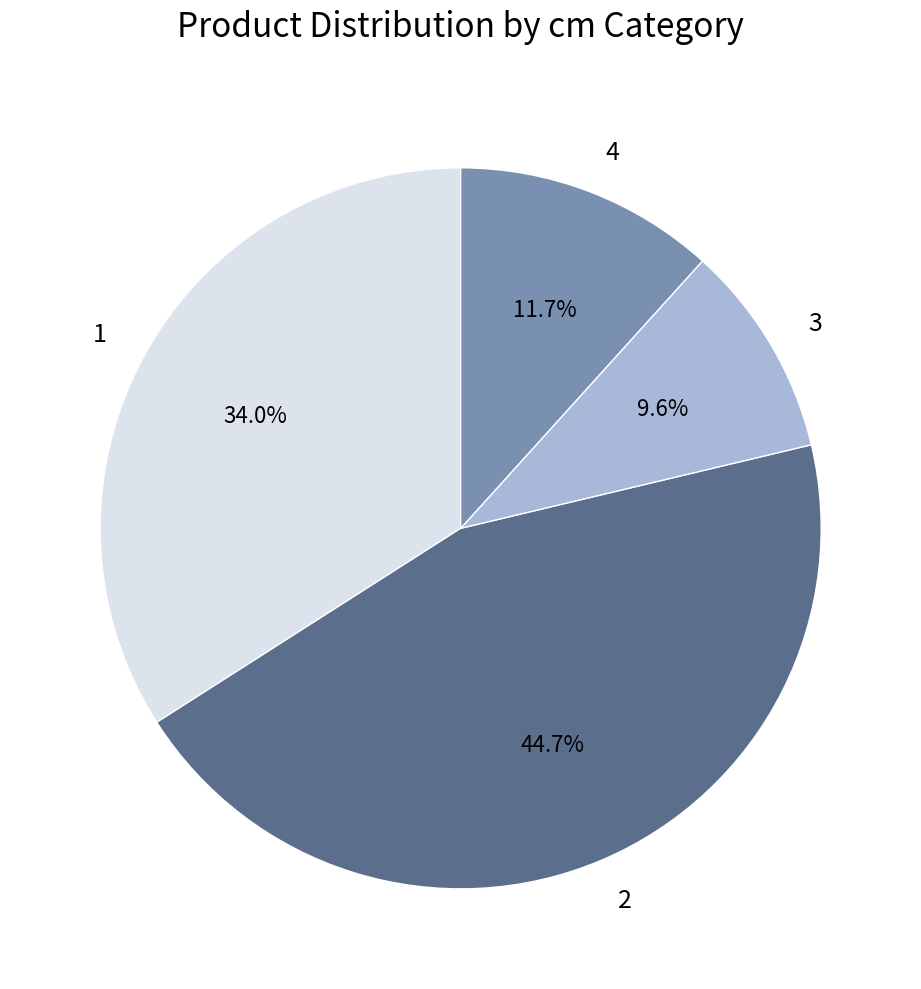

Approximately how many times larger is the value at 2 compared to 3?

4.7